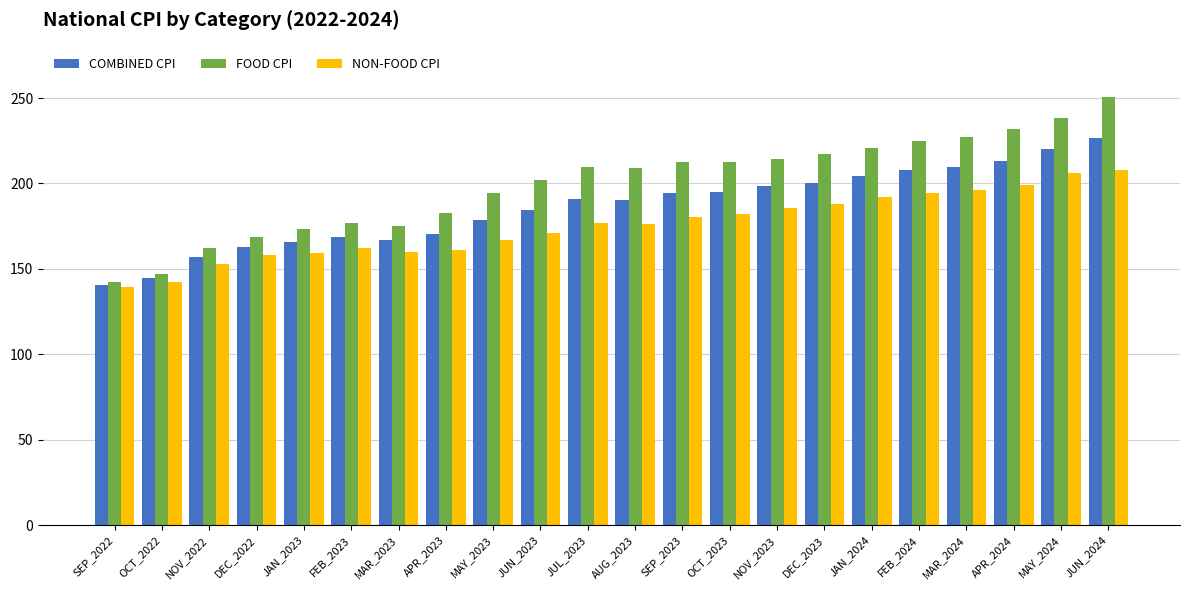

What is the lowest value of the COMBINED CPI series?

140.6